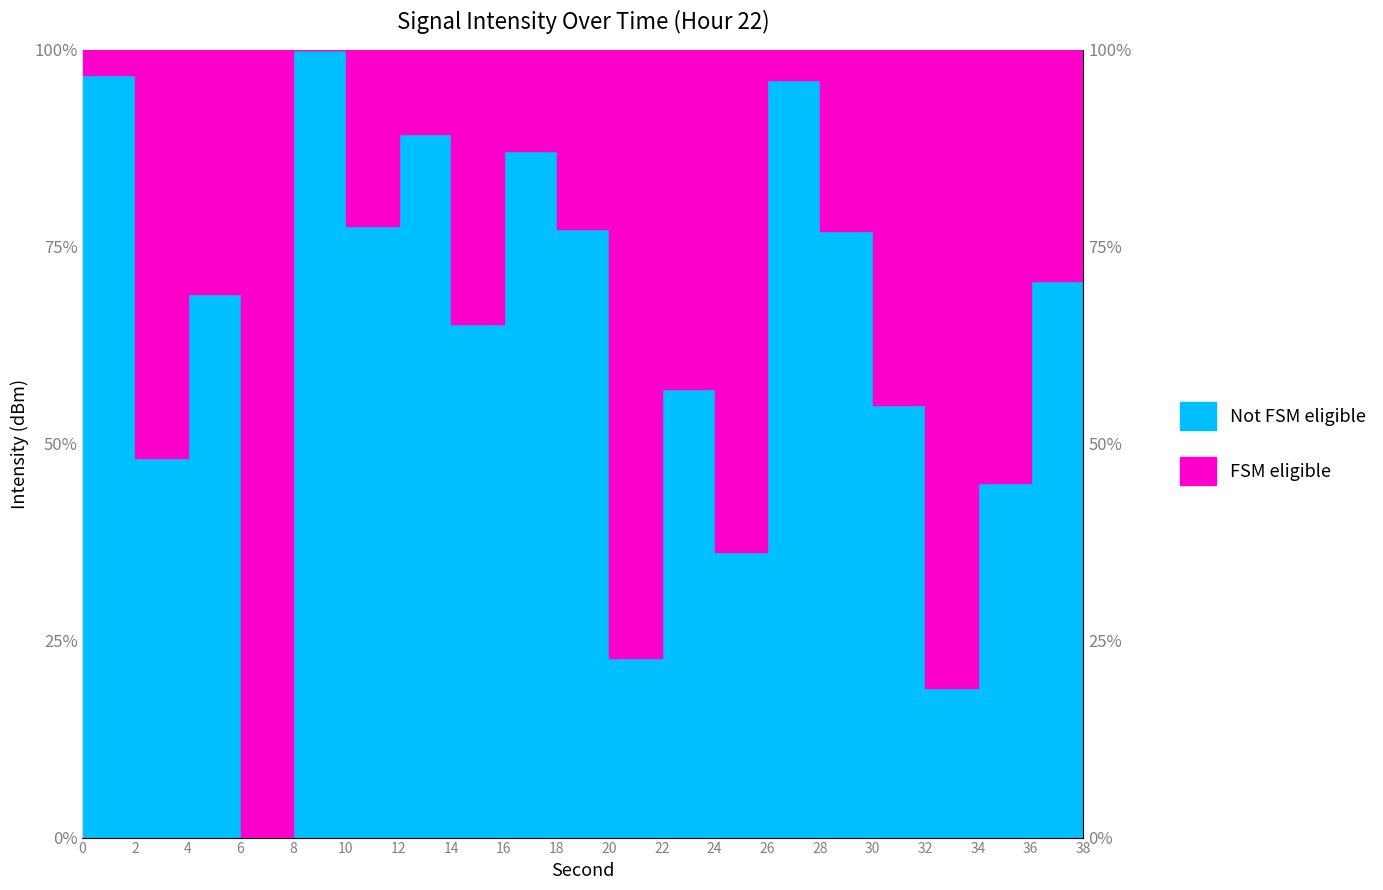

How many interior local peaks (higher than both neighbors) does the data have?

6